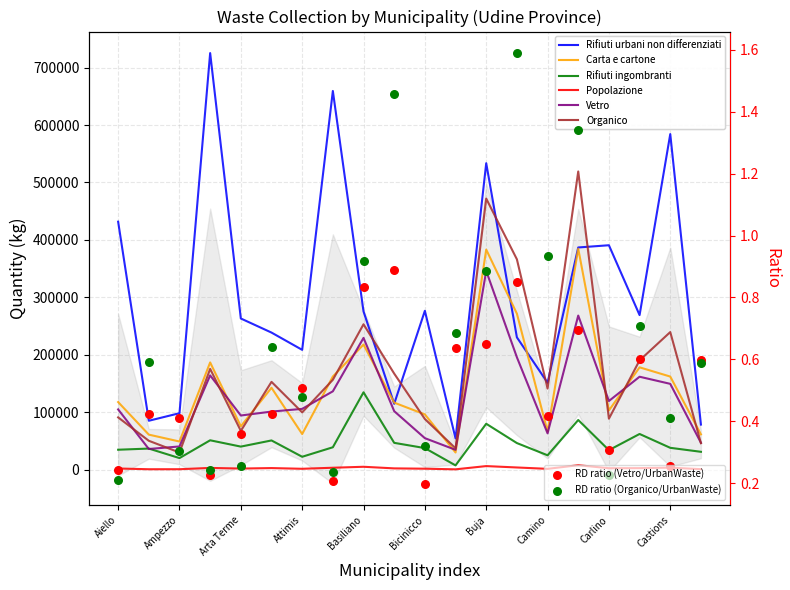

Which series reaches the maximum Y coordinate?

Rifiuti urbani non differenziati